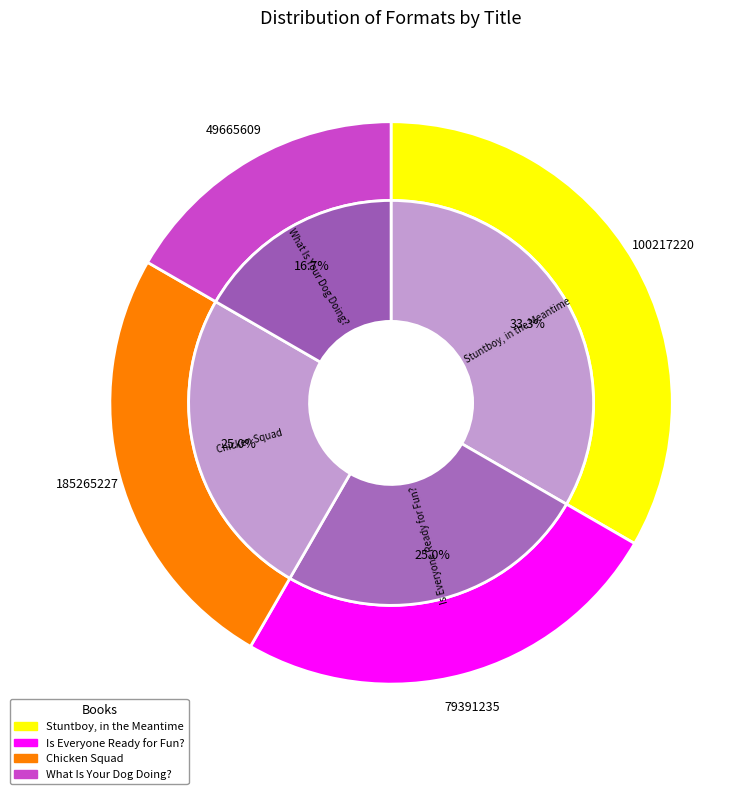

The Stuntboy, in the Meantime slice represents 33% of the pie. True or false?

True